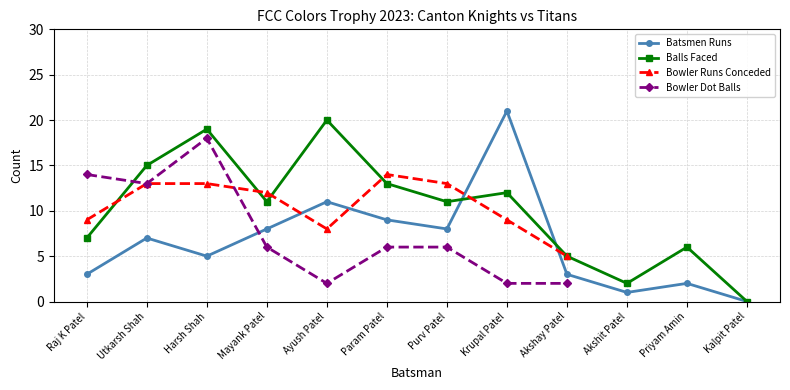

After their last crossing, which series has the higher values: Balls Faced or Batsmen Runs?

Balls Faced